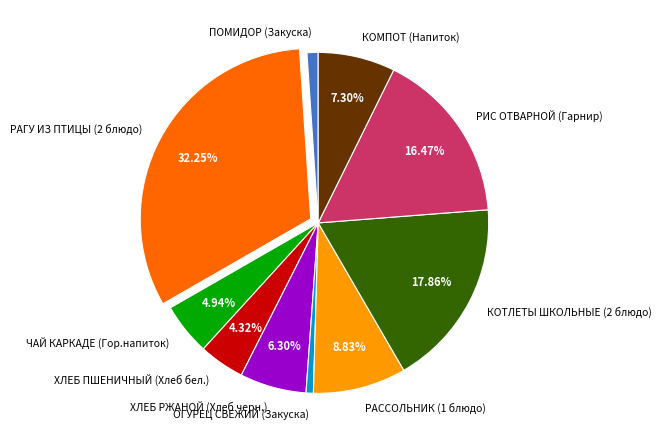

What is the total percentage of РИС ОТВАРНОЙ (Гарнир) and РАГУ ИЗ ПТИЦЫ (2 блюдо)?

48.7%